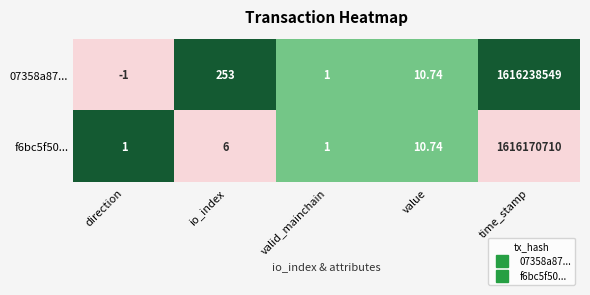

List the series in order of their overall mean, highest first.

07358a87..., f6bc5f50...